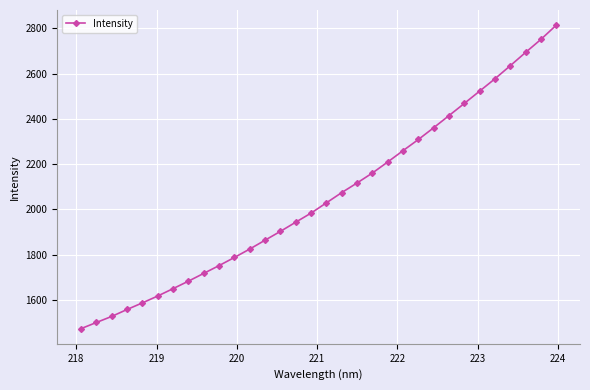

True or false: there are more than 2 points higher than both neighbors.

False